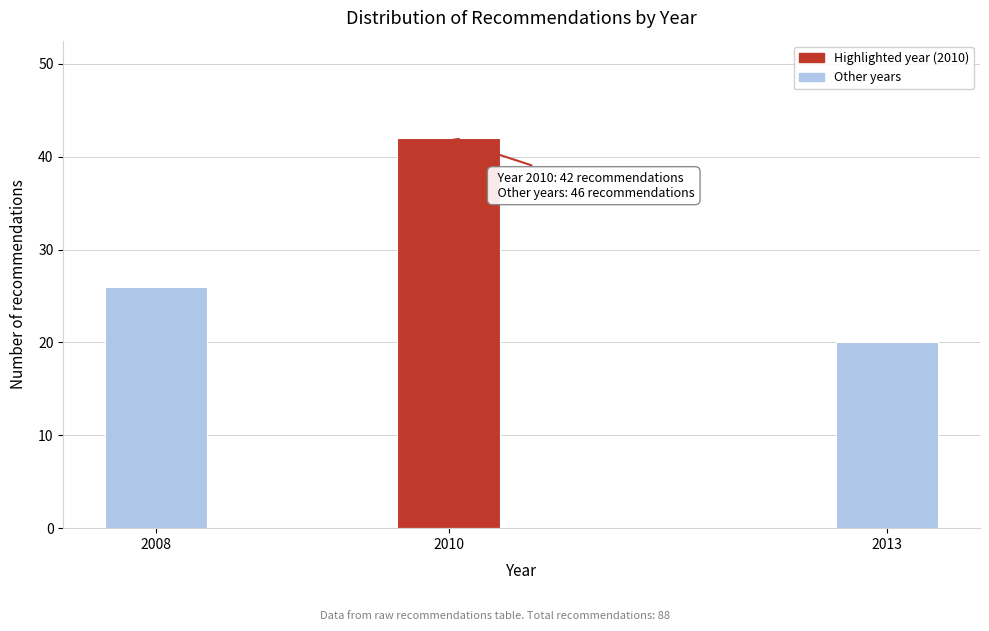

Reading right to left, transcribe all the data shown in this chart.

20	42	26